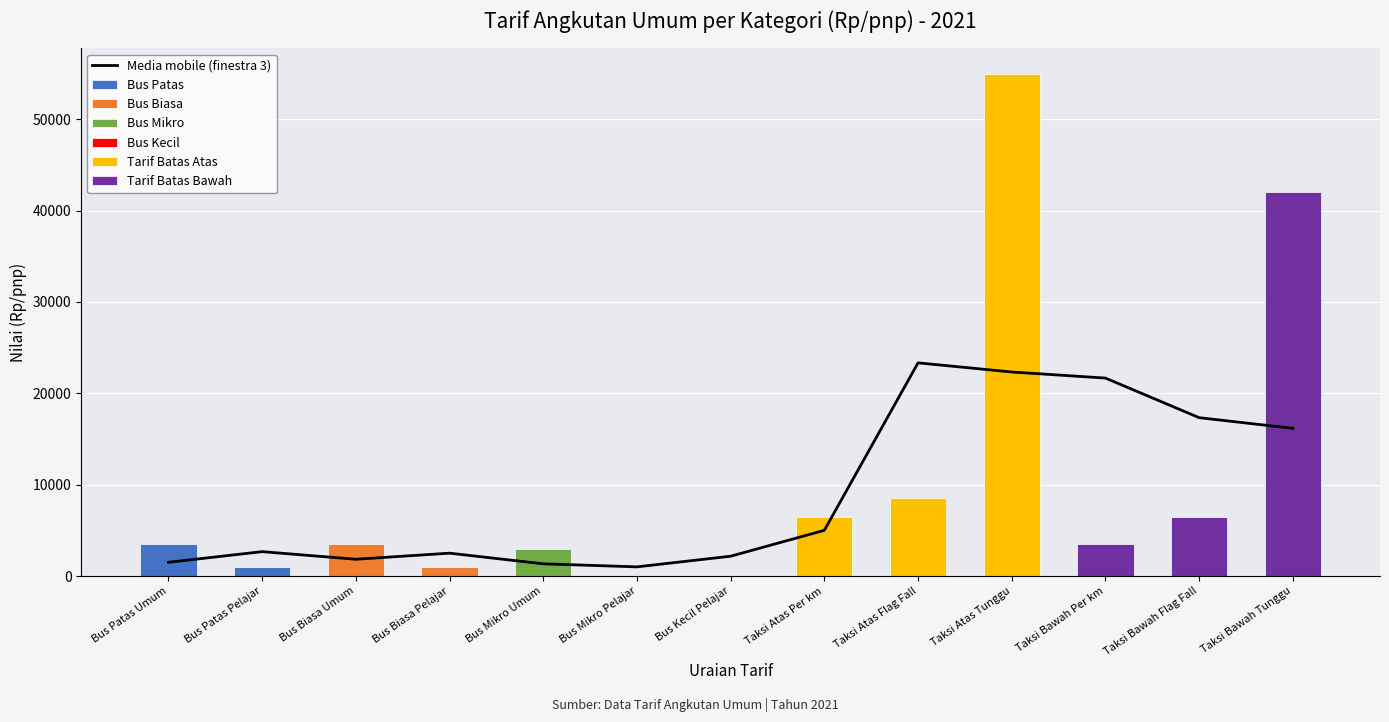

Reading left to right, what are all the values shown in this chart?

Bus Patas Umum=1500.0	Bus Patas Pelajar=2666.7	Bus Biasa Umum=1833.3	Bus Biasa Pelajar=2500.0	Bus Mikro Umum=1333.3	Bus Mikro Pelajar=1000.0	Bus Kecil Pelajar=2166.7	Taksi Atas Per km=5000.0	Taksi Atas Flag Fall=23333.3	Taksi Atas Tunggu=22333.3	Taksi Bawah Per km=21666.7	Taksi Bawah Flag Fall=17333.3	Taksi Bawah Tunggu=16166.7